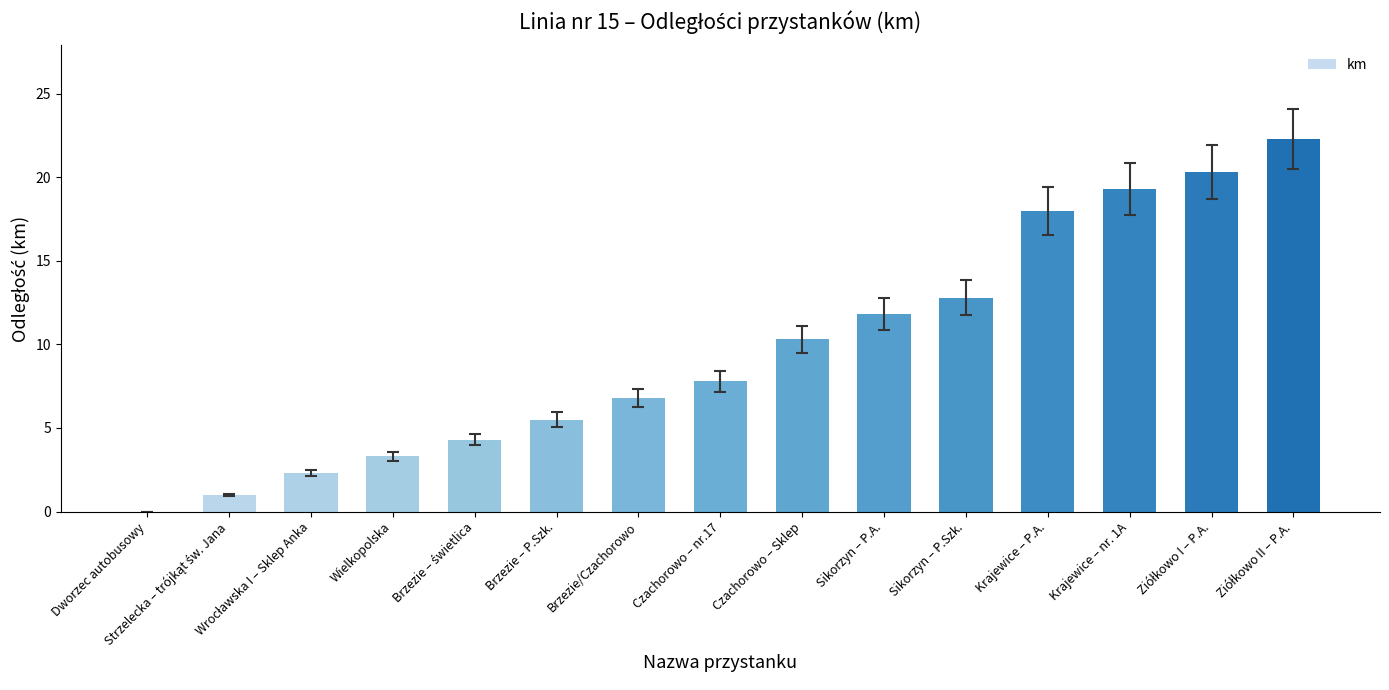

Reading left to right, what are all the values shown in this chart?

0.0	1.0	2.3	3.3	4.3	5.5	6.8	7.8	10.3	11.8	12.8	18.0	19.3	20.3	22.3